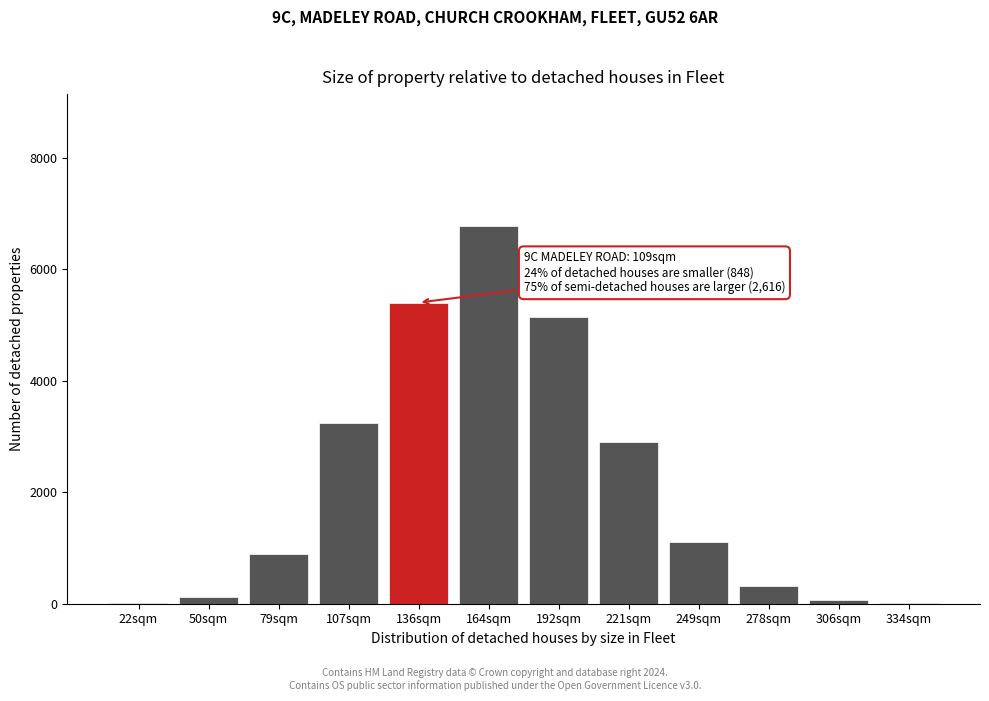

What is the sum of all values?

26014